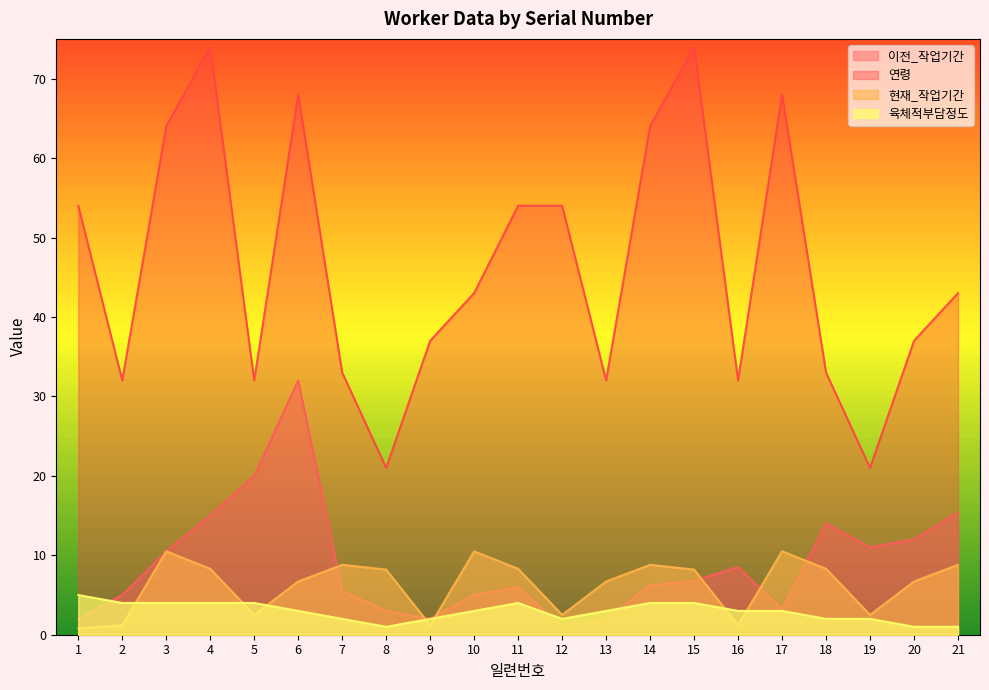

What is the minimum value for 연령?

21.0